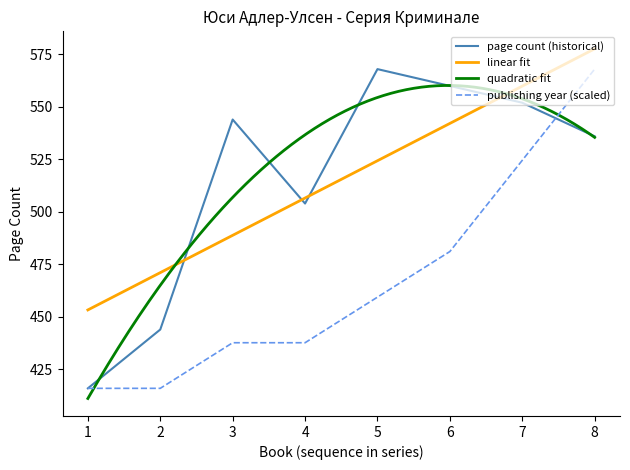

True or false: page count (historical) has a value of 504.0 at 4.

True